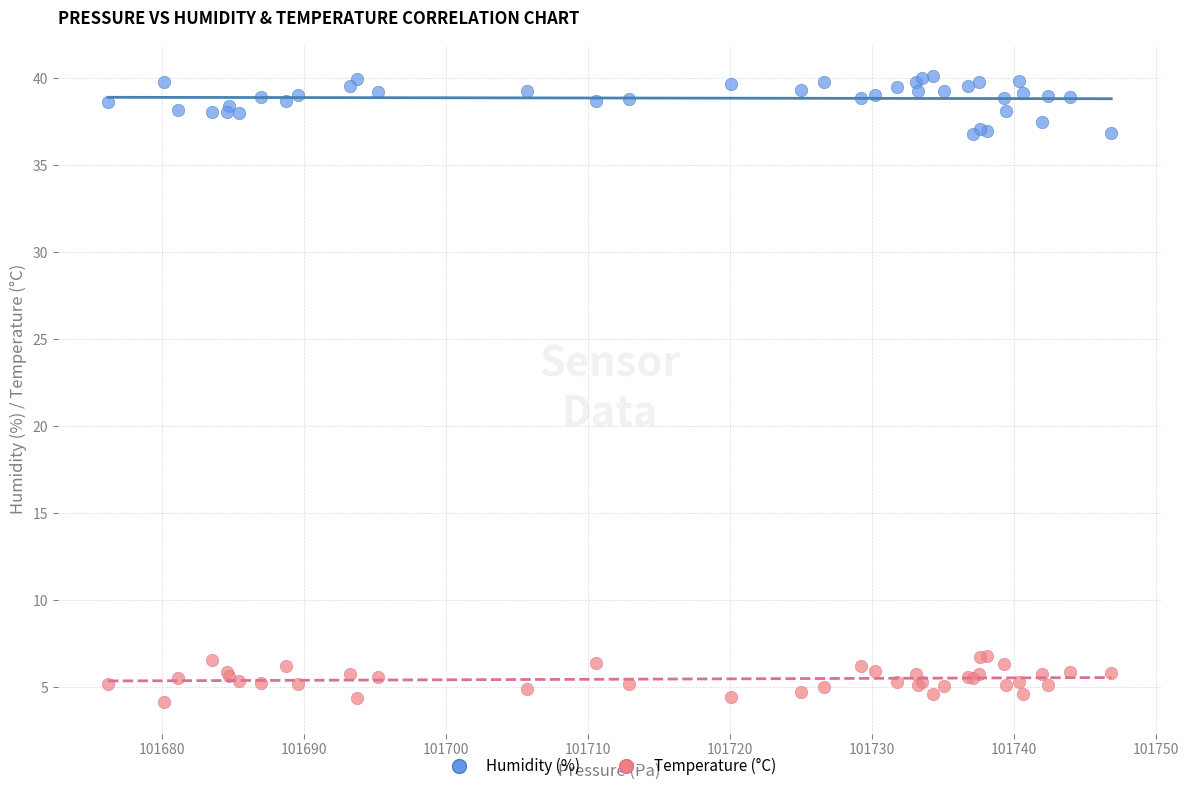

Which series reaches the maximum Y coordinate?

Humidity (%)